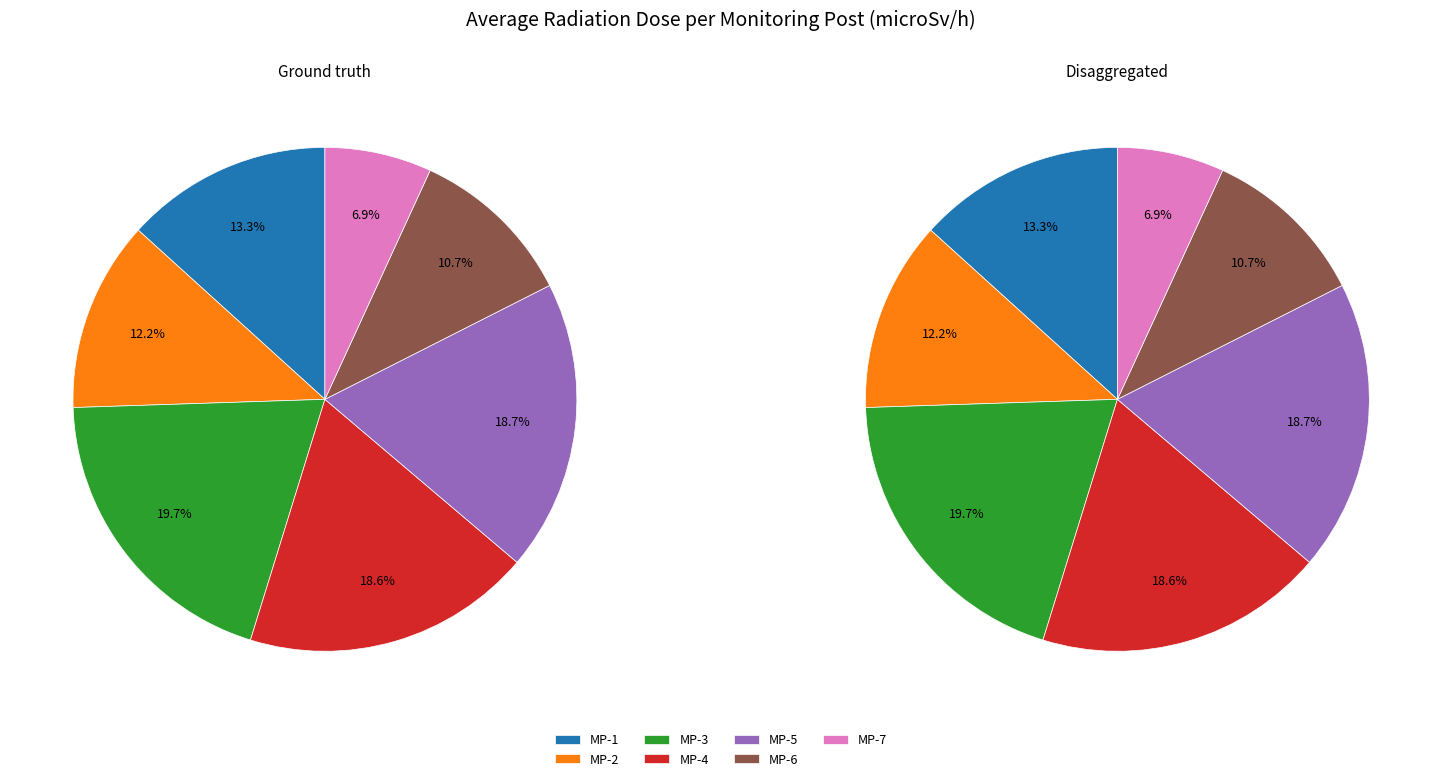

How many slices are in this pie chart?

7